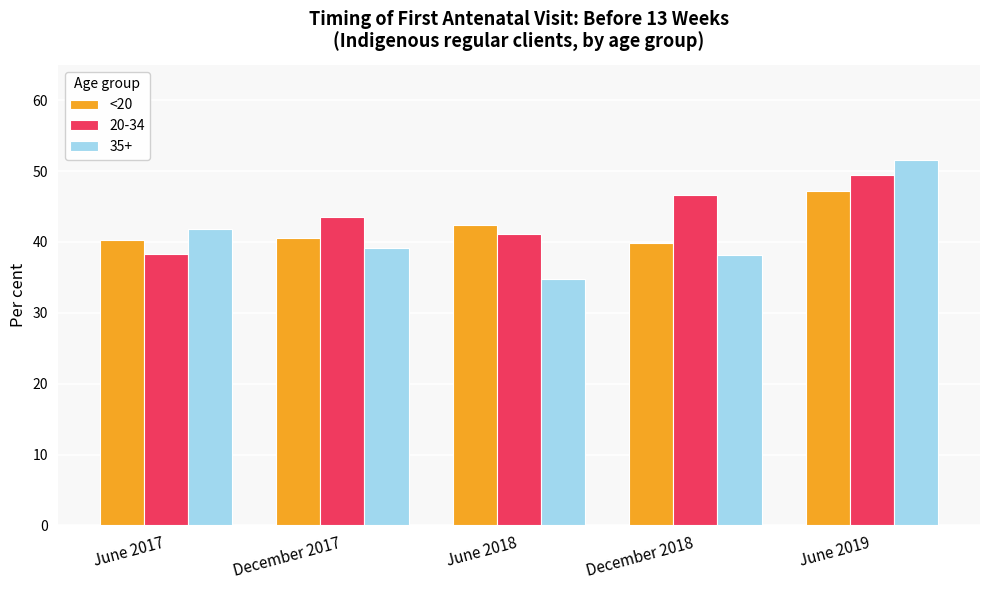

What is the label of the 5th bar from the left?

June 2019